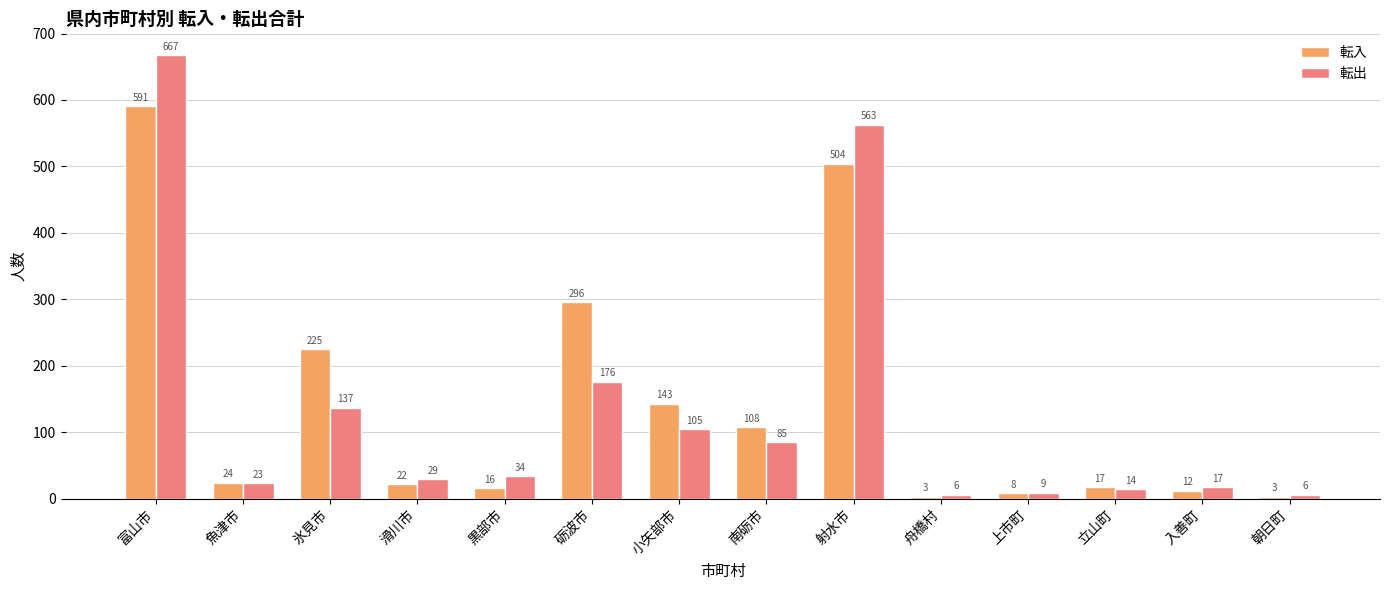

Reading left to right, extract all data points from this chart.

転入: 富山市=591	魚津市=24	氷見市=225	滑川市=22	黒部市=16	砺波市=296	小矢部市=143	南砺市=108	射水市=504	舟橋村=3	上市町=8	立山町=17	入善町=12	朝日町=3
転出: 富山市=667	魚津市=23	氷見市=137	滑川市=29	黒部市=34	砺波市=176	小矢部市=105	南砺市=85	射水市=563	舟橋村=6	上市町=9	立山町=14	入善町=17	朝日町=6